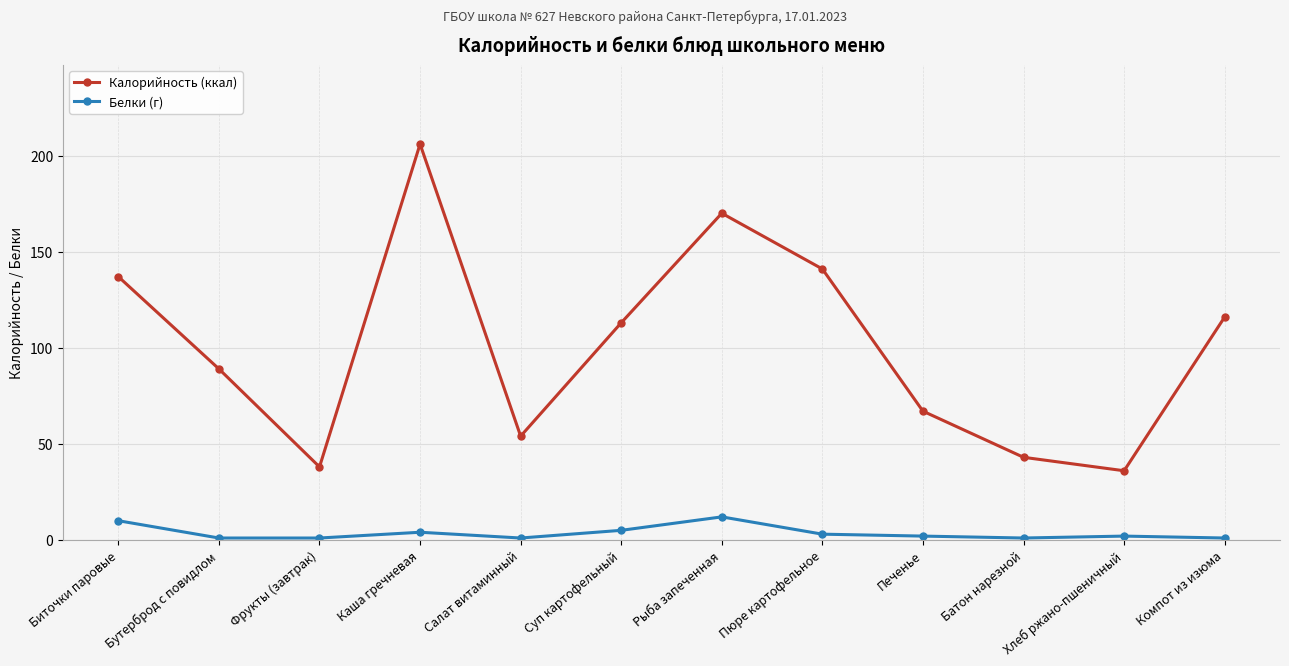

List the series in order of their overall mean, highest first.

Калорийность (ккал), Белки (г)